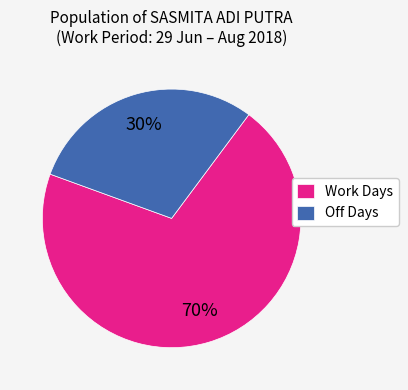

Is the sum of Work Days and Off Days greater than half?

Yes